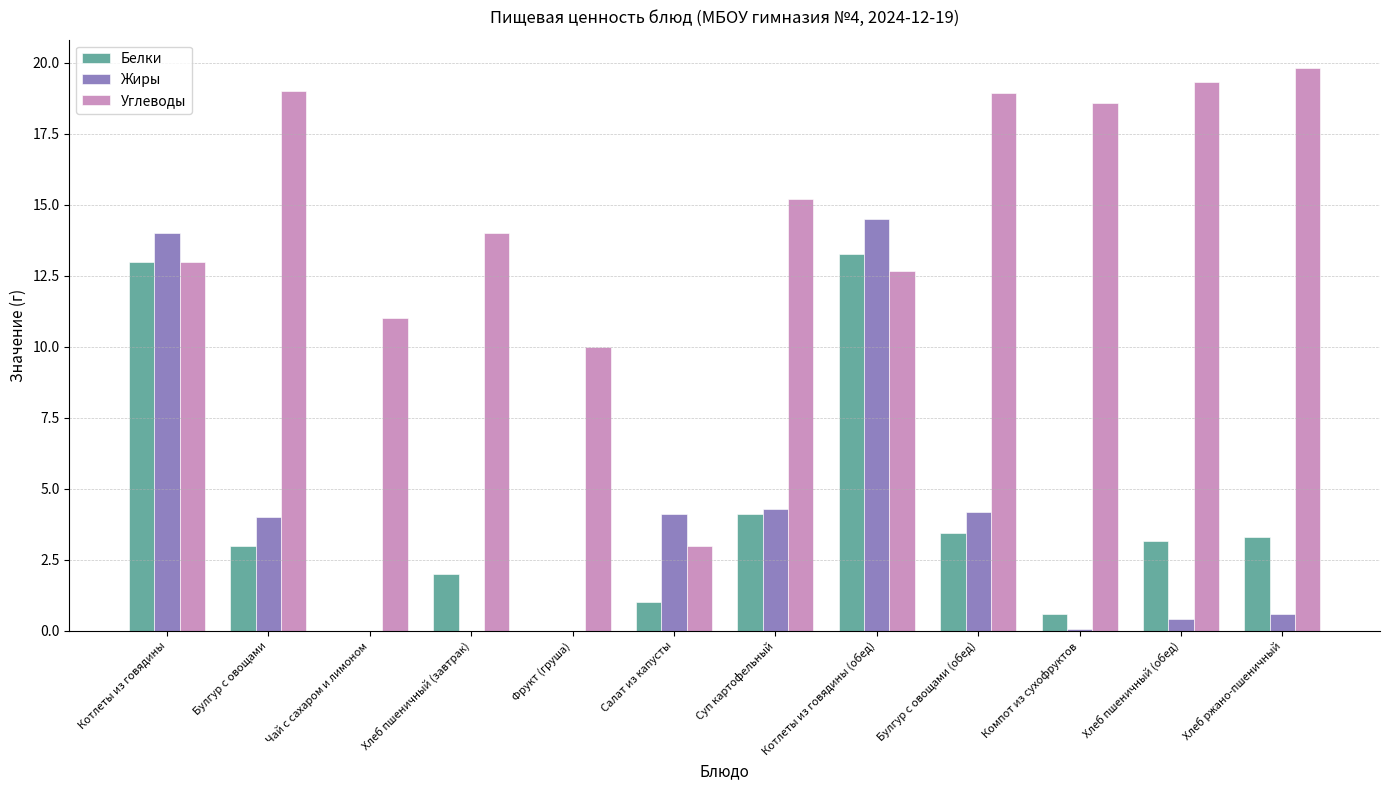

What is the total value across all series at Суп картофельный?

23.6